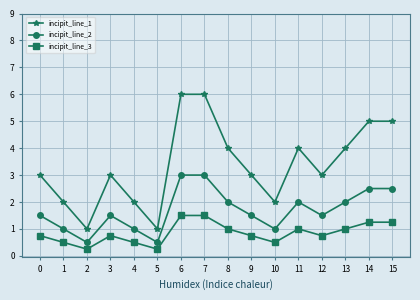

True or false: incipit_line_3 has more than 0 points higher than both neighbors.

True